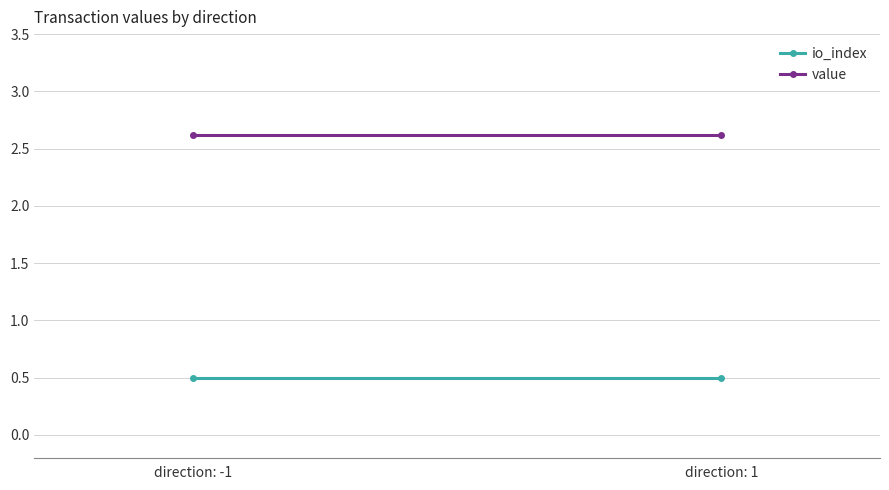

Is this an area chart (filled region under the line)?

No